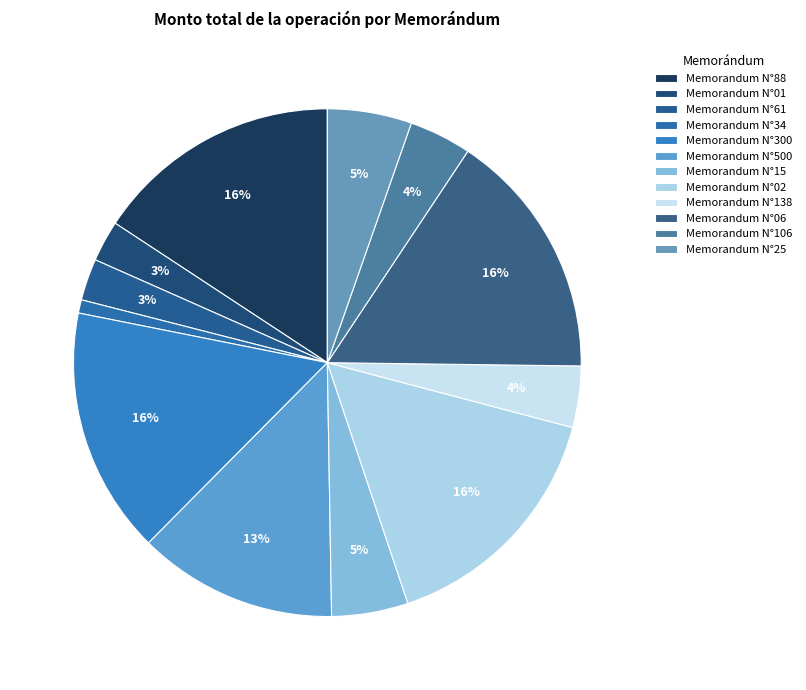

To the nearest percent, what portion does Memorandum N°300 represent?

16%